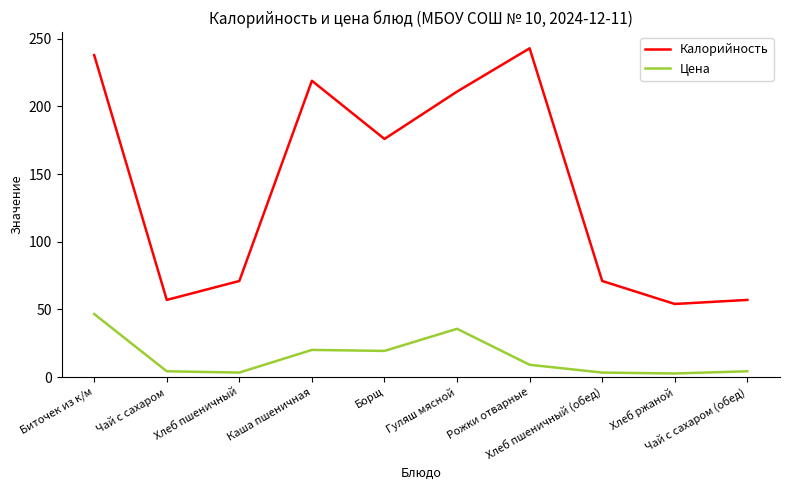

True or false: Цена and Калорийность intersect in this chart.

False